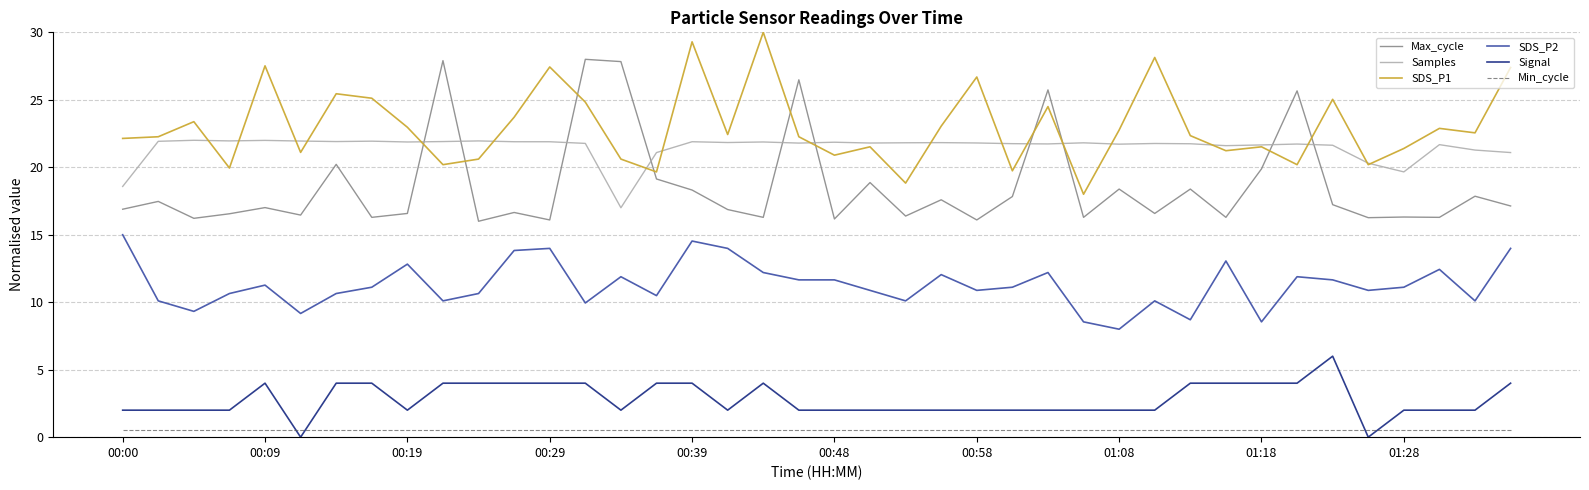

Is this an area chart (filled region under the line)?

No